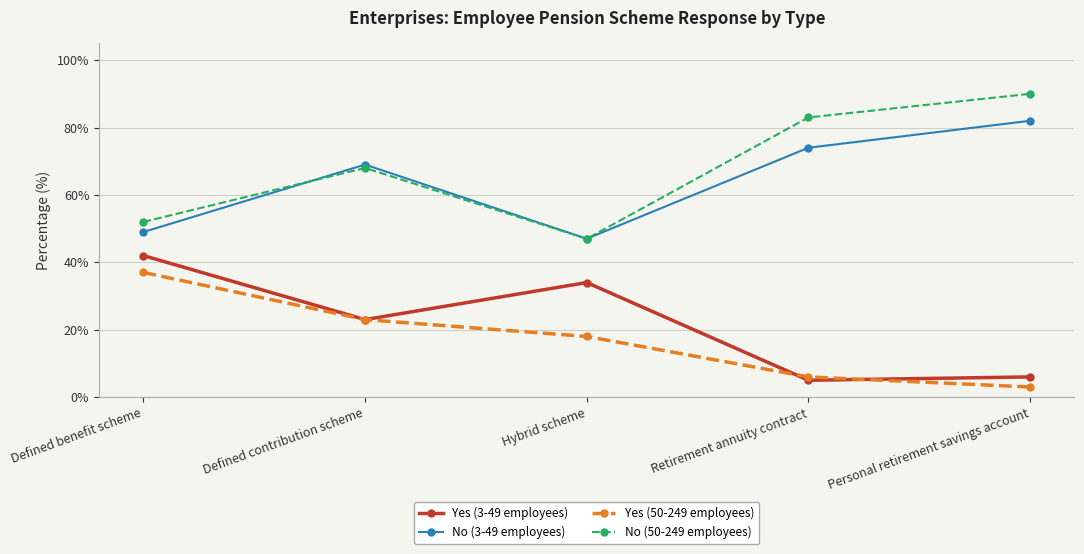

At Retirement annuity contract, list the series in order from smallest to largest.

Yes (3-49 employees), Yes (50-249 employees), No (3-49 employees), No (50-249 employees)